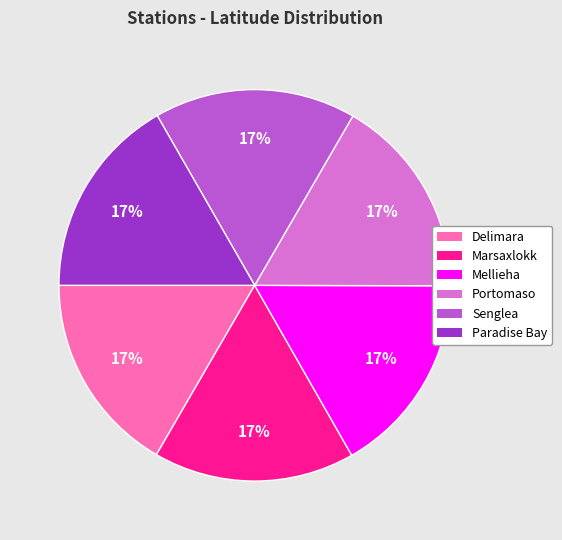

What percentage is the Mellieha slice, to the nearest percent?

17%